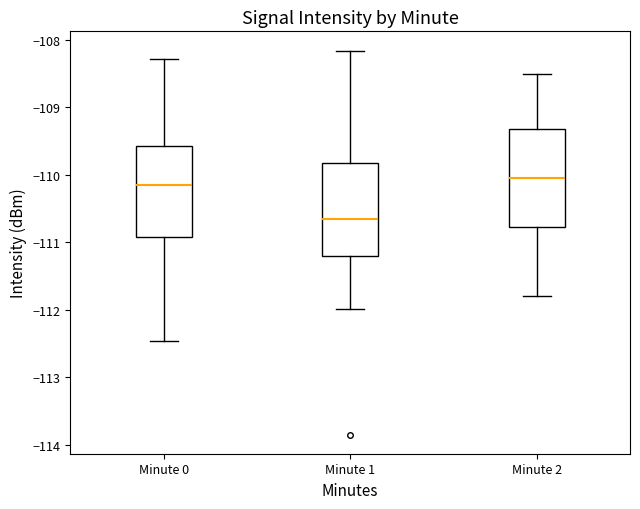

Which box's median line is the lowest?

Minute 1